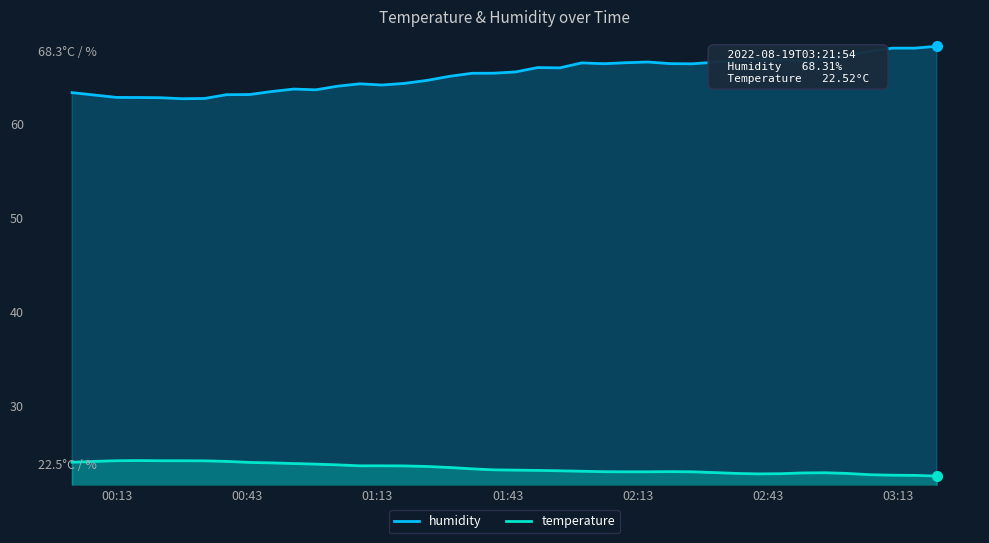

True or false: temperature and humidity cross at least once.

False